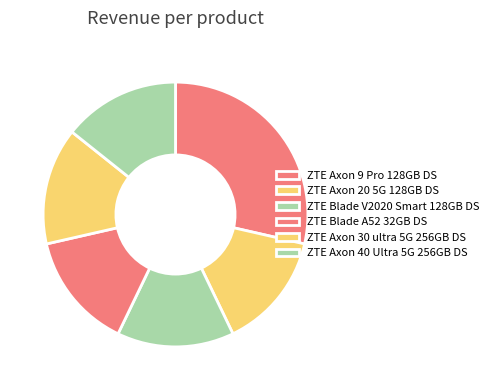

To the nearest percent, what is the combined percentage of ZTE Axon 30 ultra 5G 256GB DS and ZTE Blade A52 32GB DS?

29%